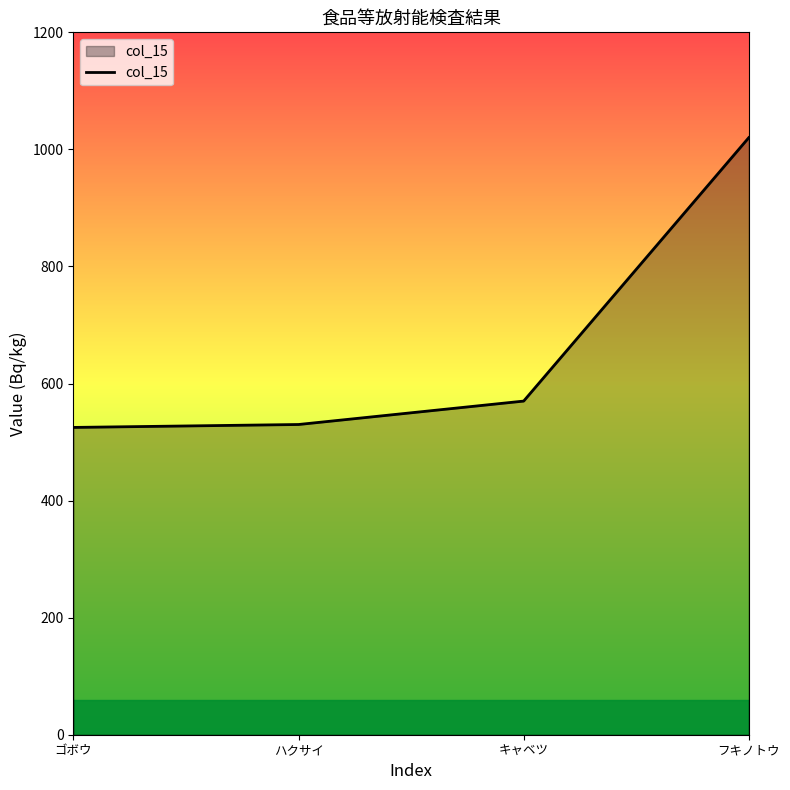

What is the difference between the values at キャベツ and ゴボウ?

45